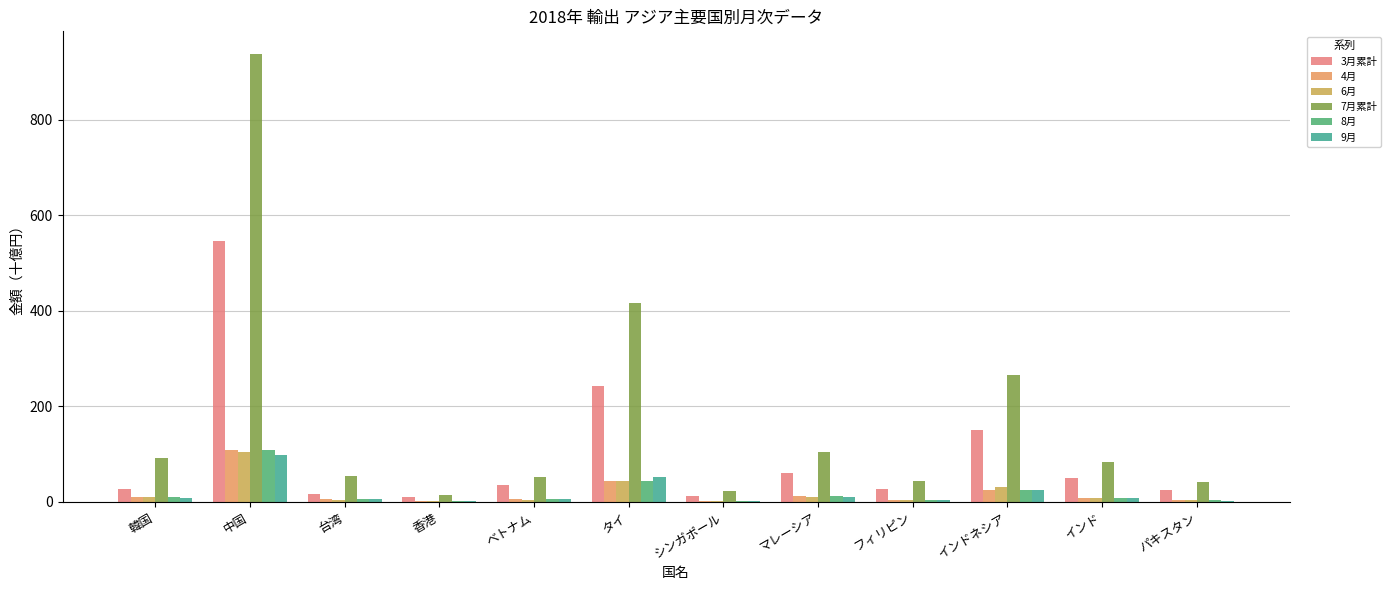

Which series has the largest total across all categories?

7月累計